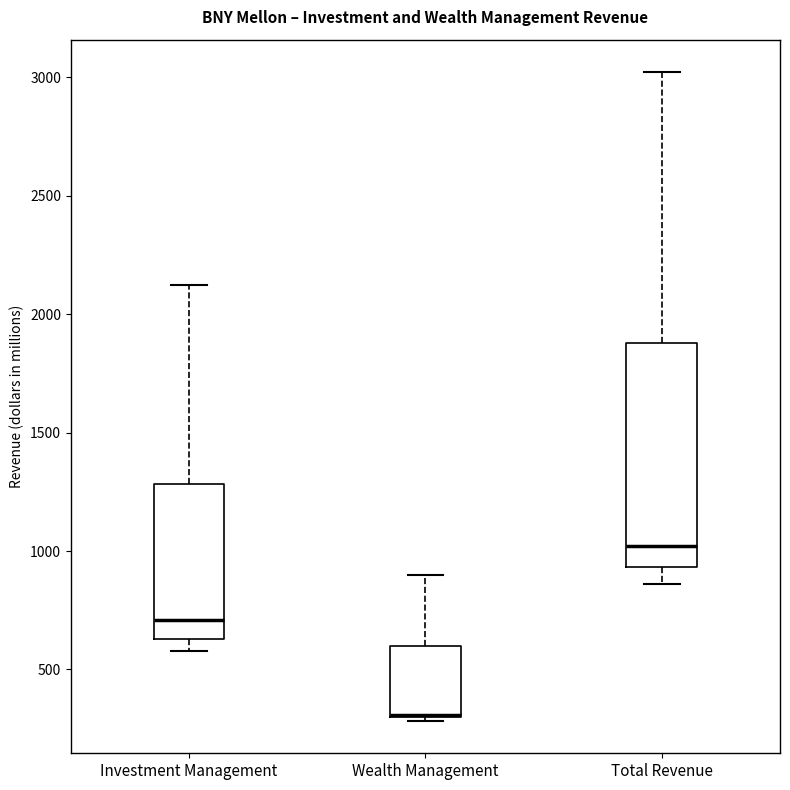

Reading left to right, transcribe this box plot: for each box, give where its median line is, the range the box spans, and where its two whiskers end, as read against the y-axis. The values are not printed on the chart, so give them approximately, as read against the axis.

Investment Management: median 700, box 650 to 1300, whiskers 600 to 2150
Wealth Management: median 300 (drawn on the box's lower edge), box 300 to 600, whiskers 300 (just below the box's lower edge) to 900
Total Revenue: median 1000, box 950 to 1900, whiskers 850 to 3000